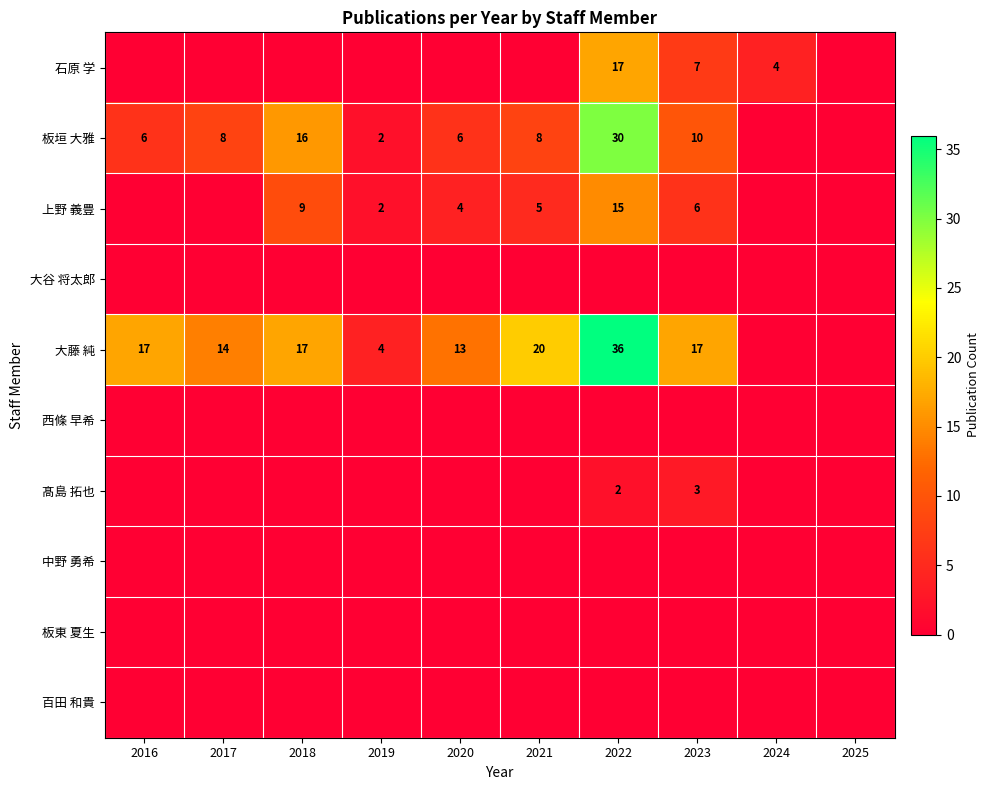

Which series has the largest range (max minus min)?

大藤 純